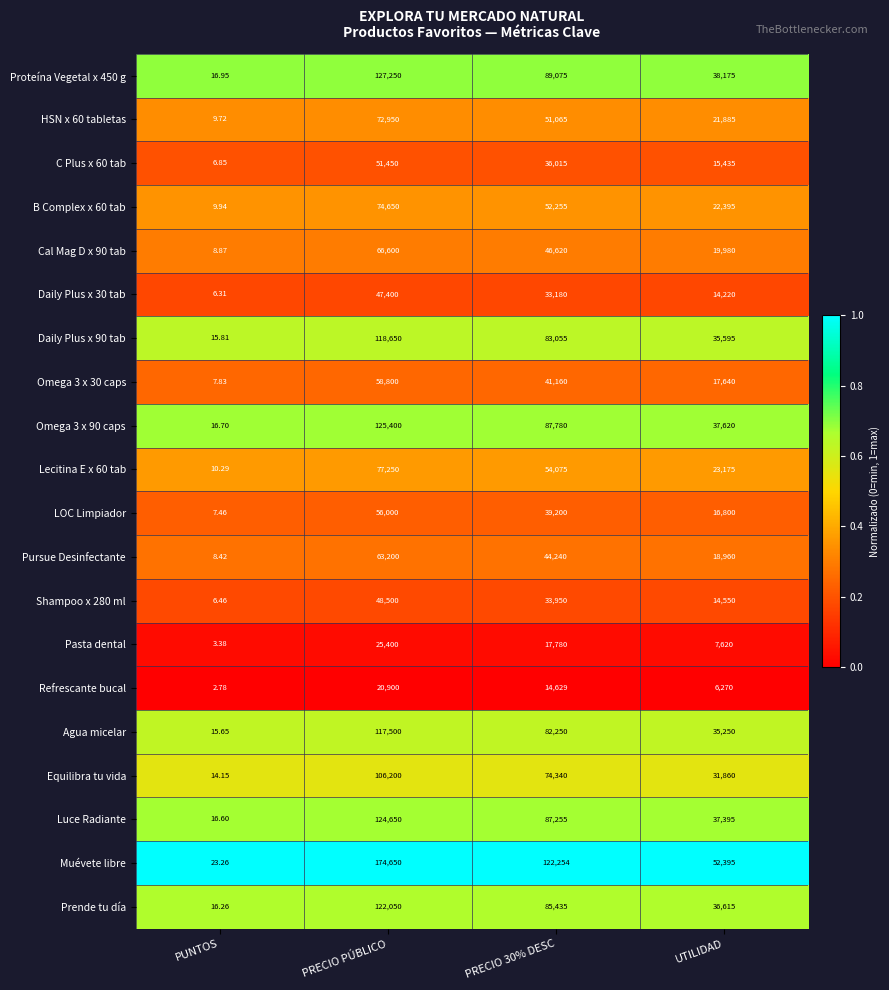

How many categories are shown in the chart?

4